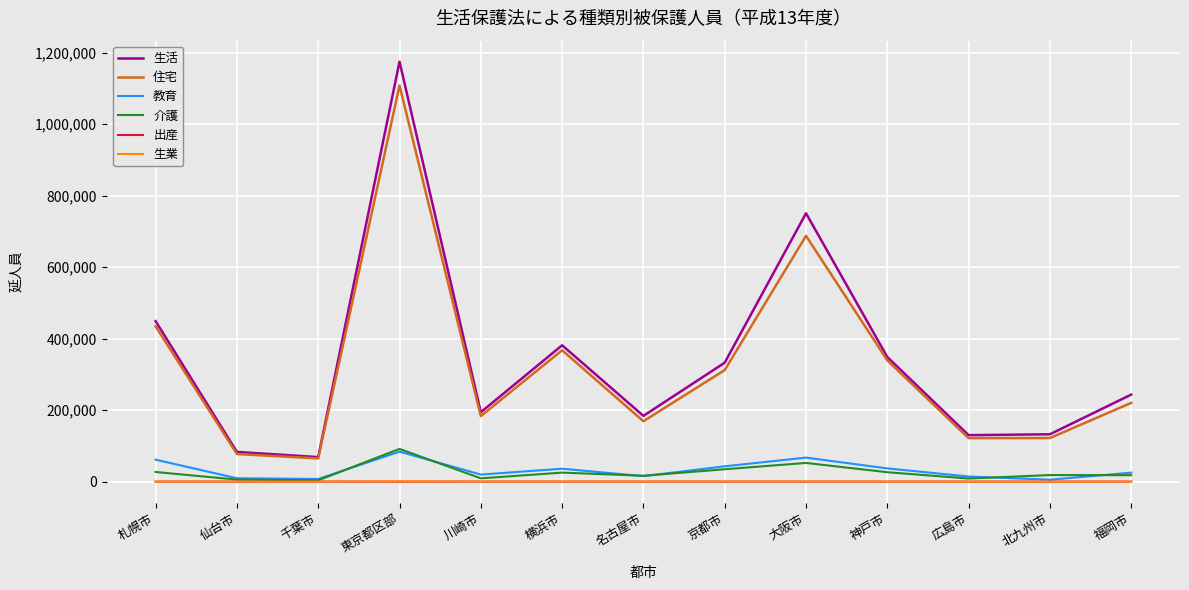

At which label does 介護 reach its peak?

東京都区部